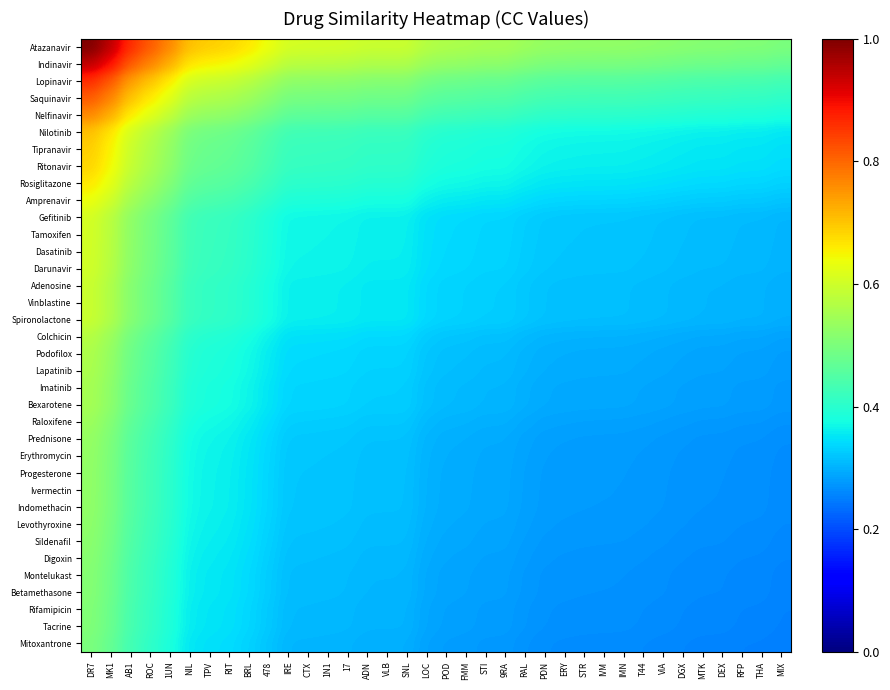

Which series changed the most between MK1 and MTK?

Atazanavir